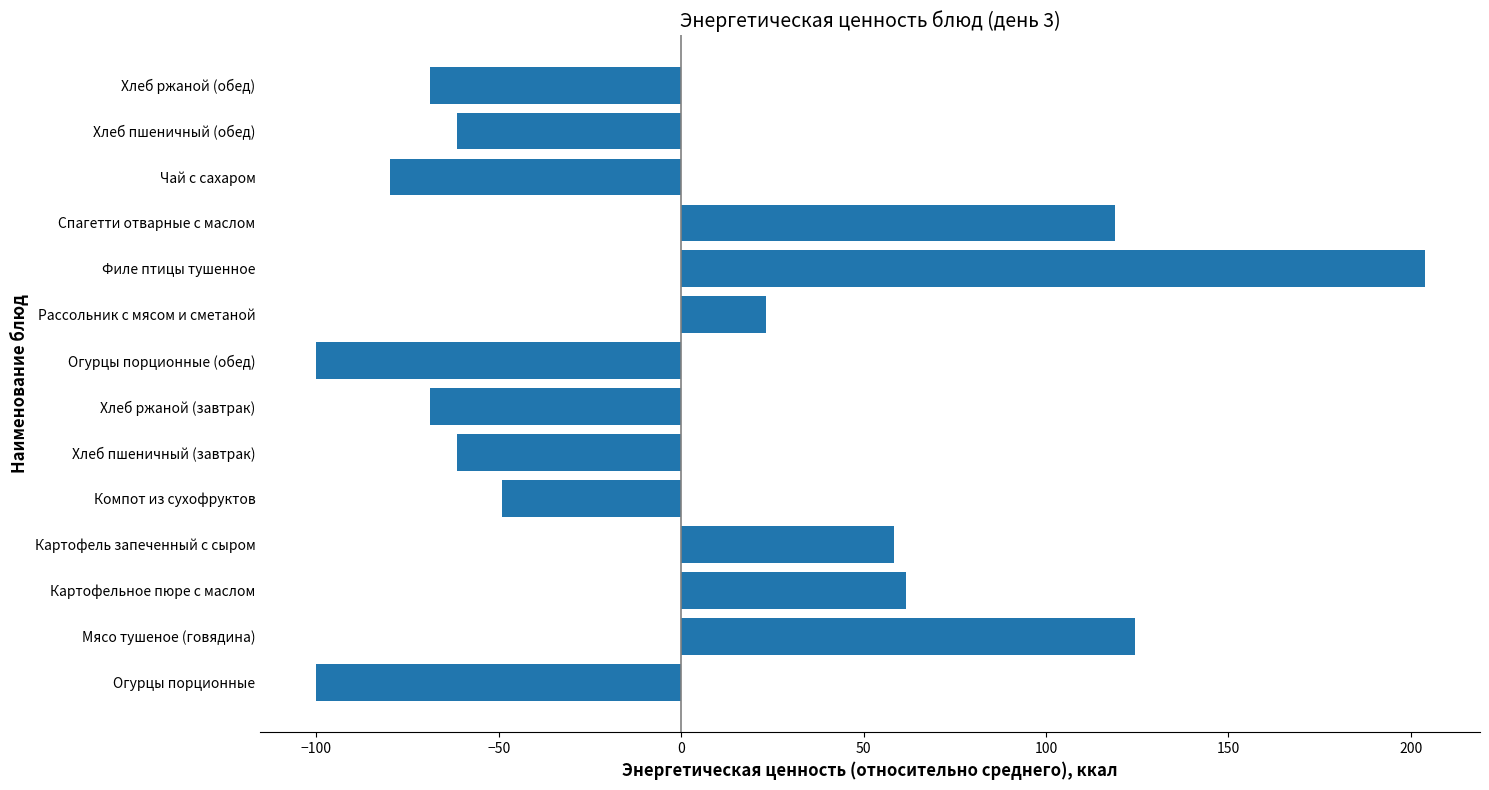

How many categories are shown in the chart?

14